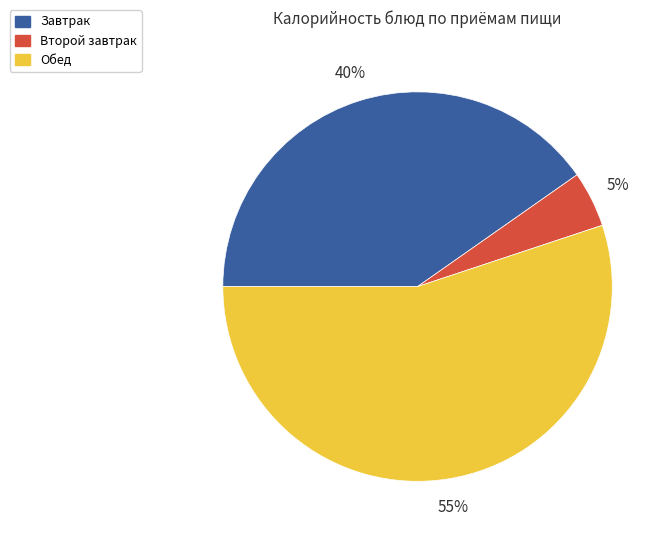

Is there any slice that represents more than half of the pie?

Yes